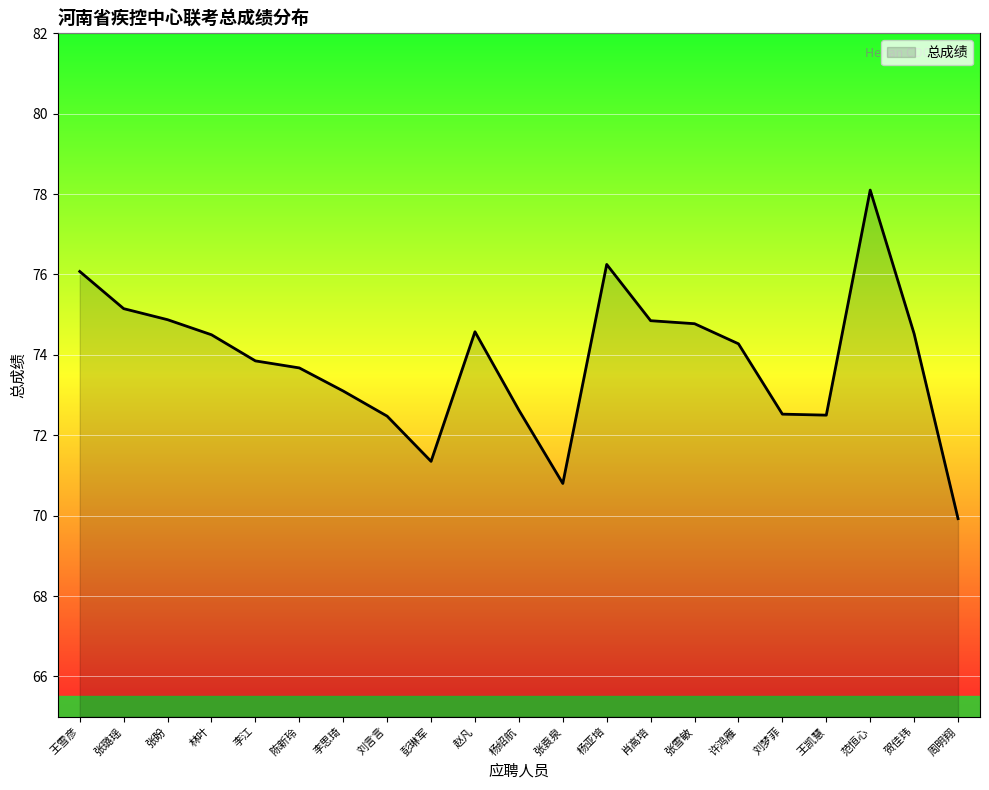

What is the ratio of the value at 林叶 to the value at 李江?

1.0